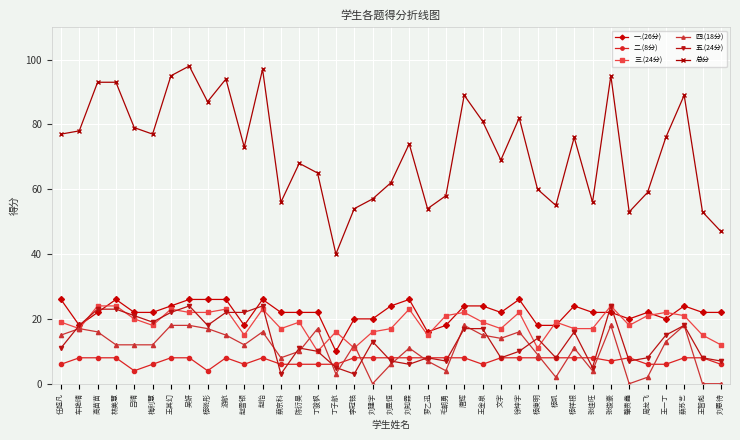

How many lines are shown in the chart?

6